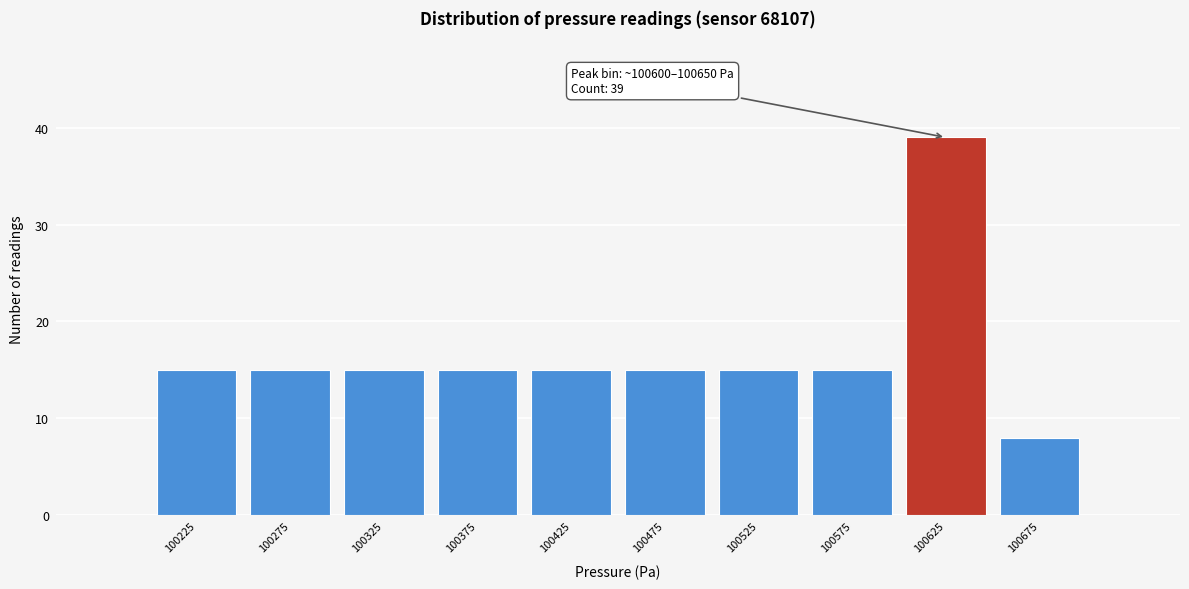

Over which range of the x-axis is the bar tallest?

100600 to 100650